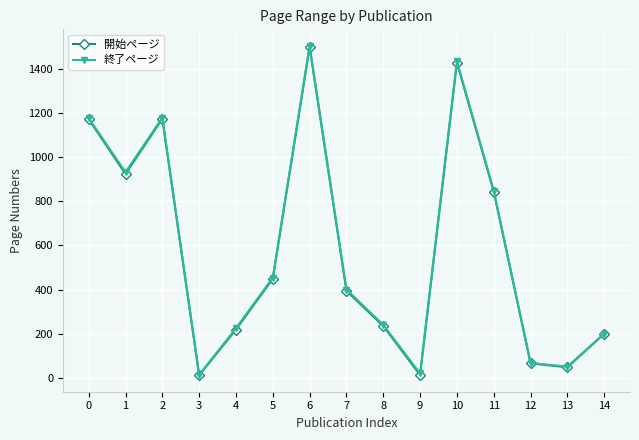

What is the value of the 終了ページ point at the 14th from the left?

51